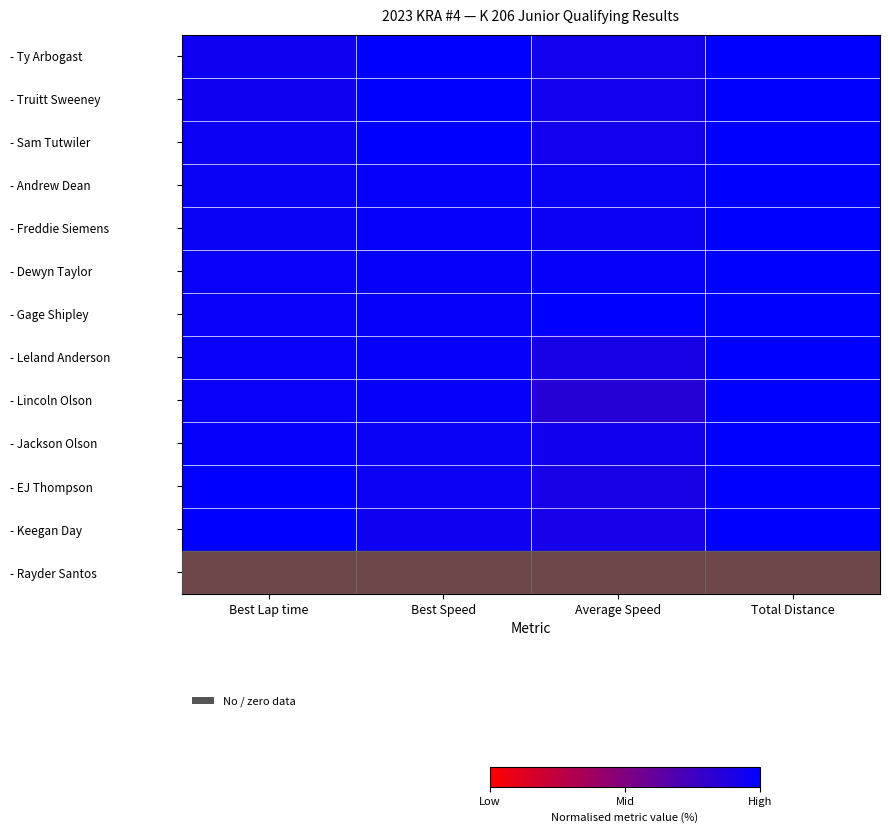

Reading right to left, transcribe all the data shown in this chart.

- Ty Arbogast: Total Distance=1.0	Average Speed=0.9	Best Speed=1.0	Best Lap time=0.9
- Truitt Sweeney: Total Distance=1.0	Average Speed=0.9	Best Speed=1.0	Best Lap time=0.9
- Sam Tutwiler: Total Distance=1.0	Average Speed=0.9	Best Speed=1.0	Best Lap time=1.0
- Andrew Dean: Total Distance=1.0	Average Speed=1.0	Best Speed=1.0	Best Lap time=1.0
- Freddie Siemens: Total Distance=1.0	Average Speed=1.0	Best Speed=1.0	Best Lap time=1.0
- Dewyn Taylor: Total Distance=1.0	Average Speed=1.0	Best Speed=1.0	Best Lap time=1.0
- Gage Shipley: Total Distance=1.0	Average Speed=1.0	Best Speed=1.0	Best Lap time=1.0
- Leland Anderson: Total Distance=1.0	Average Speed=0.9	Best Speed=1.0	Best Lap time=1.0
- Lincoln Olson: Total Distance=1.0	Average Speed=0.8	Best Speed=1.0	Best Lap time=1.0
- Jackson Olson: Total Distance=1.0	Average Speed=0.9	Best Speed=1.0	Best Lap time=1.0
- EJ Thompson: Total Distance=1.0	Average Speed=0.9	Best Speed=1.0	Best Lap time=1.0
- Keegan Day: Total Distance=1.0	Average Speed=0.9	Best Speed=0.9	Best Lap time=1.0
- Rayder Santos: Total Distance=0.0	Average Speed=0.0	Best Speed=0.0	Best Lap time=0.0